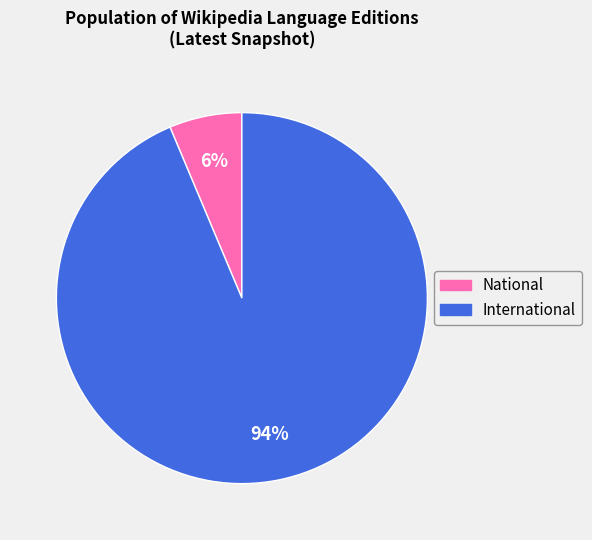

To the nearest percent, what is the average slice percentage?

50%